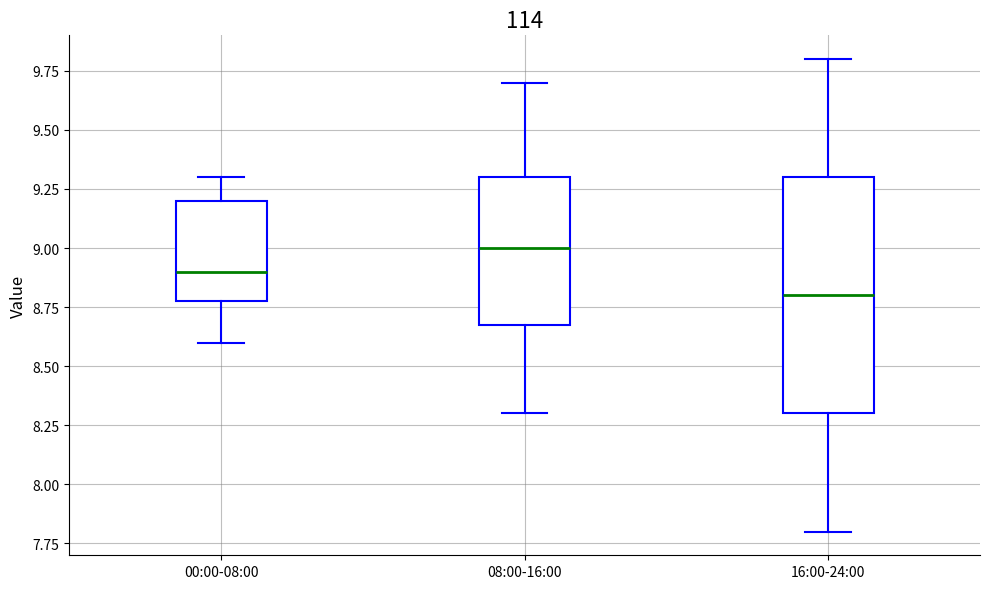

Which box's median line is the highest?

08:00-16:00